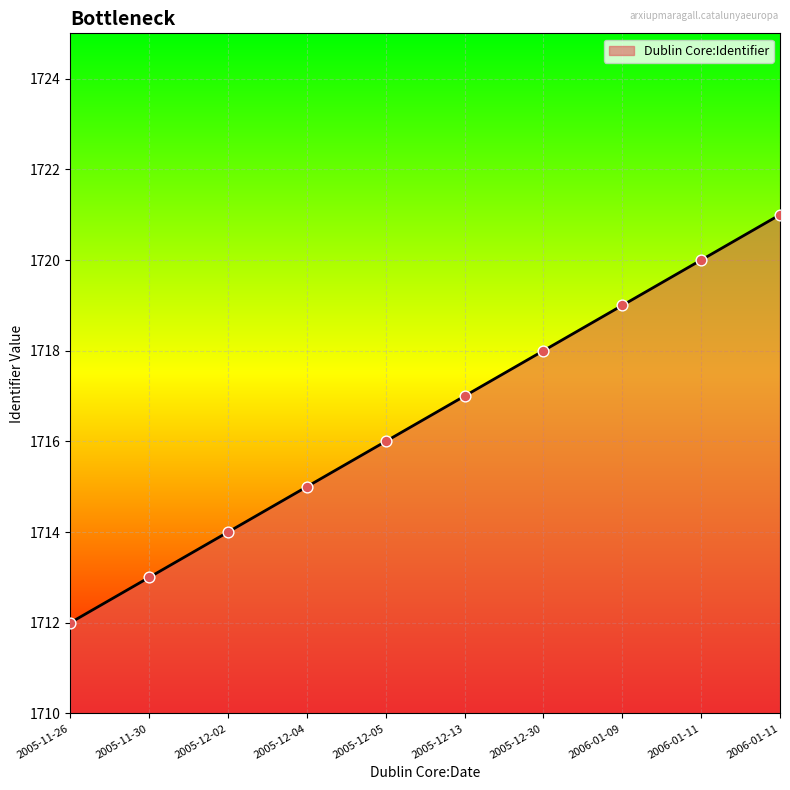

Which has a higher value, 2005-12-30 or 2006-01-11?

2006-01-11